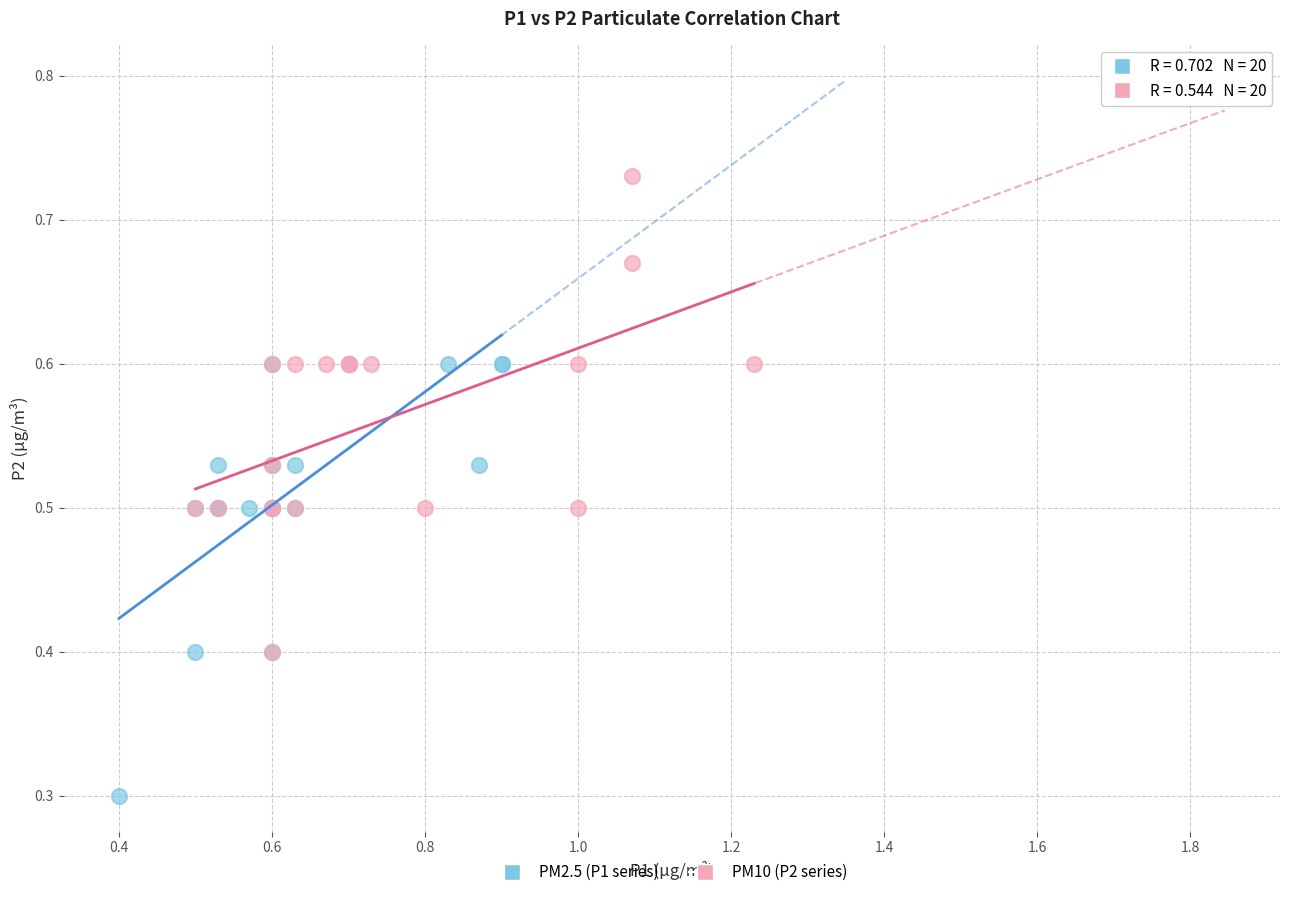

Which series contains the lowest Y value?

PM2.5 (P1 series)